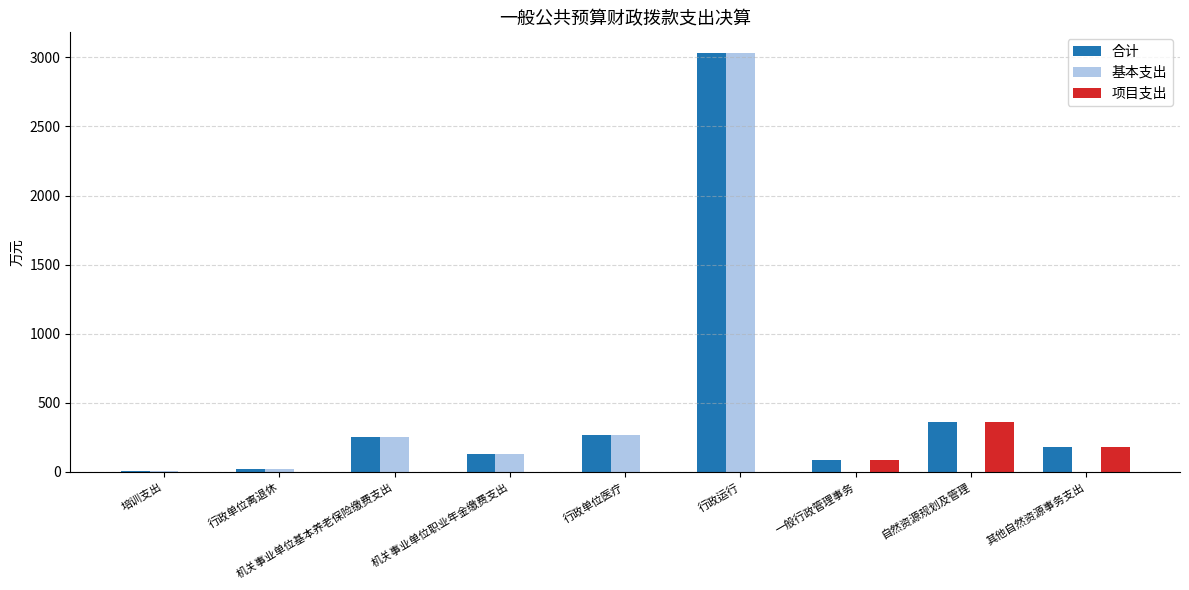

Which category has the highest value across all series?

行政运行